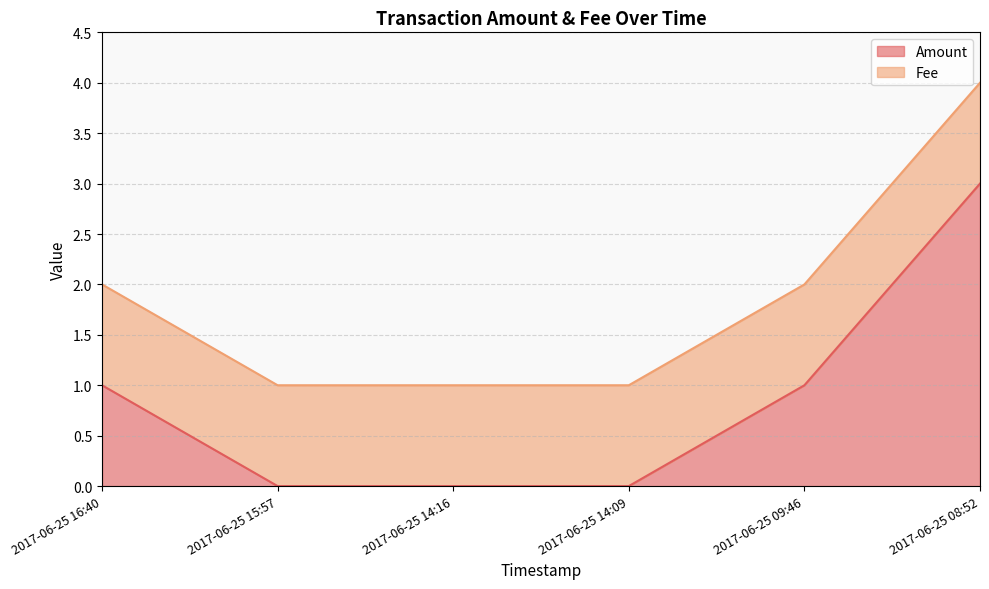

List the labels in order of value, smallest first.

2017-06-25 15:57, 2017-06-25 14:16, 2017-06-25 14:09, 2017-06-25 16:40, 2017-06-25 09:46, 2017-06-25 08:52